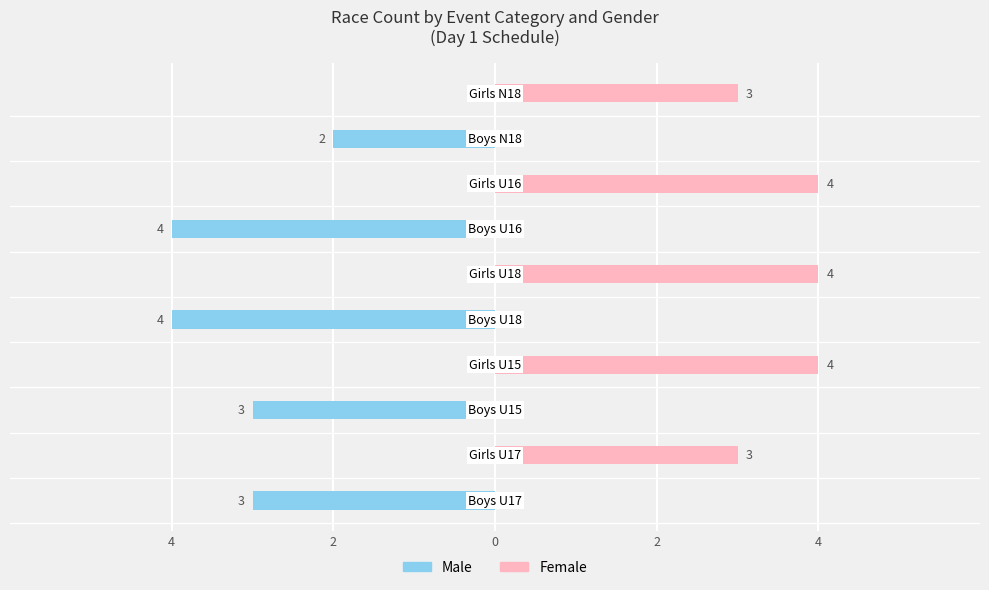

What is the difference between the maximum and second lowest values in the Male series?

4